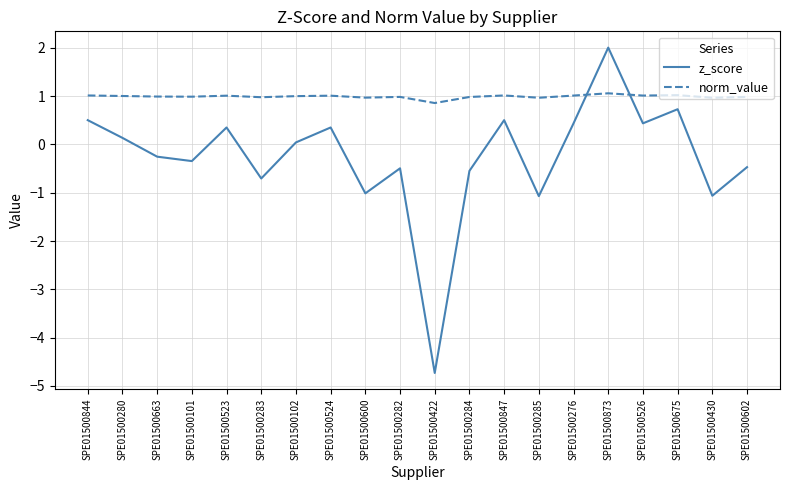

Is it true that norm_value equals 1.5 at SPE01500523?

False